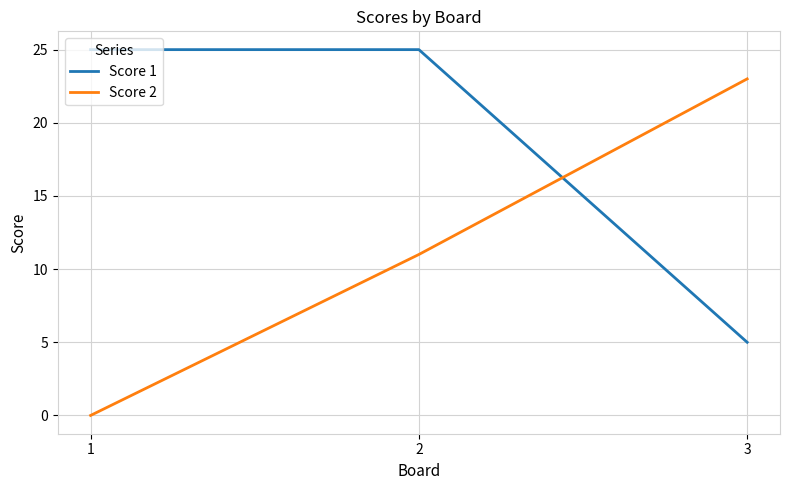

What is the average value of the Score 1 series?

18